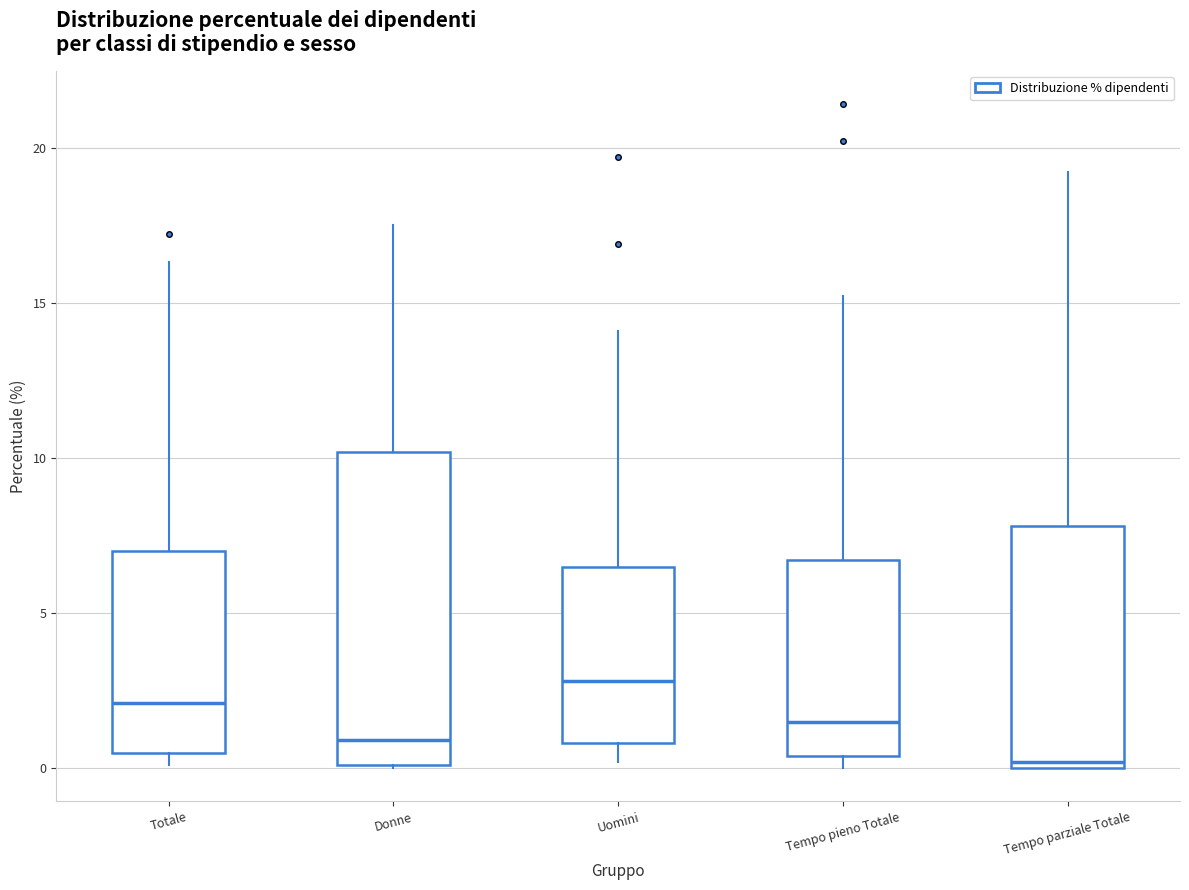

Which box has the highest median line?

Uomini